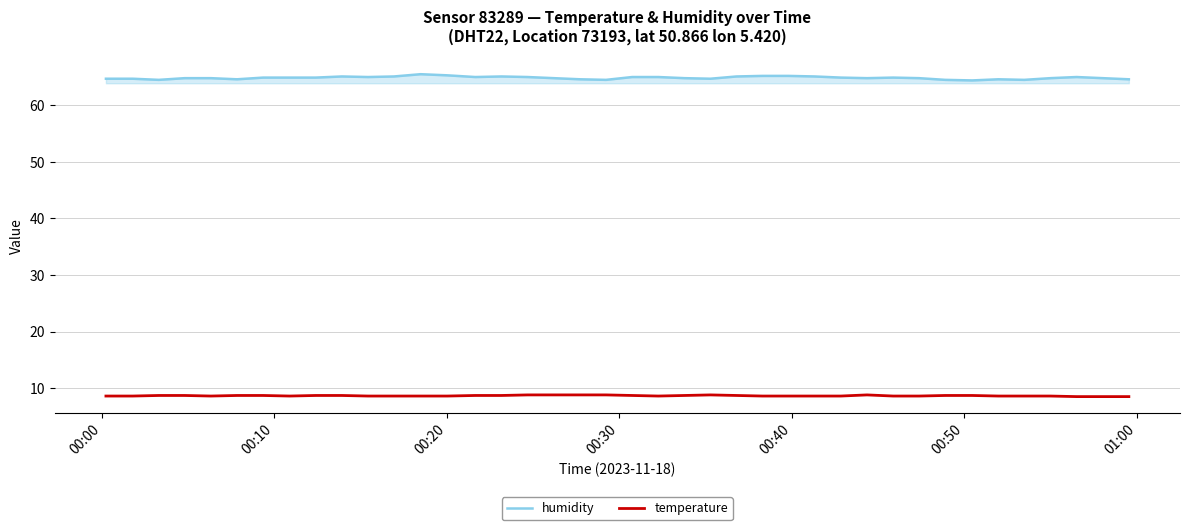

Which series has the largest total across all categories?

humidity